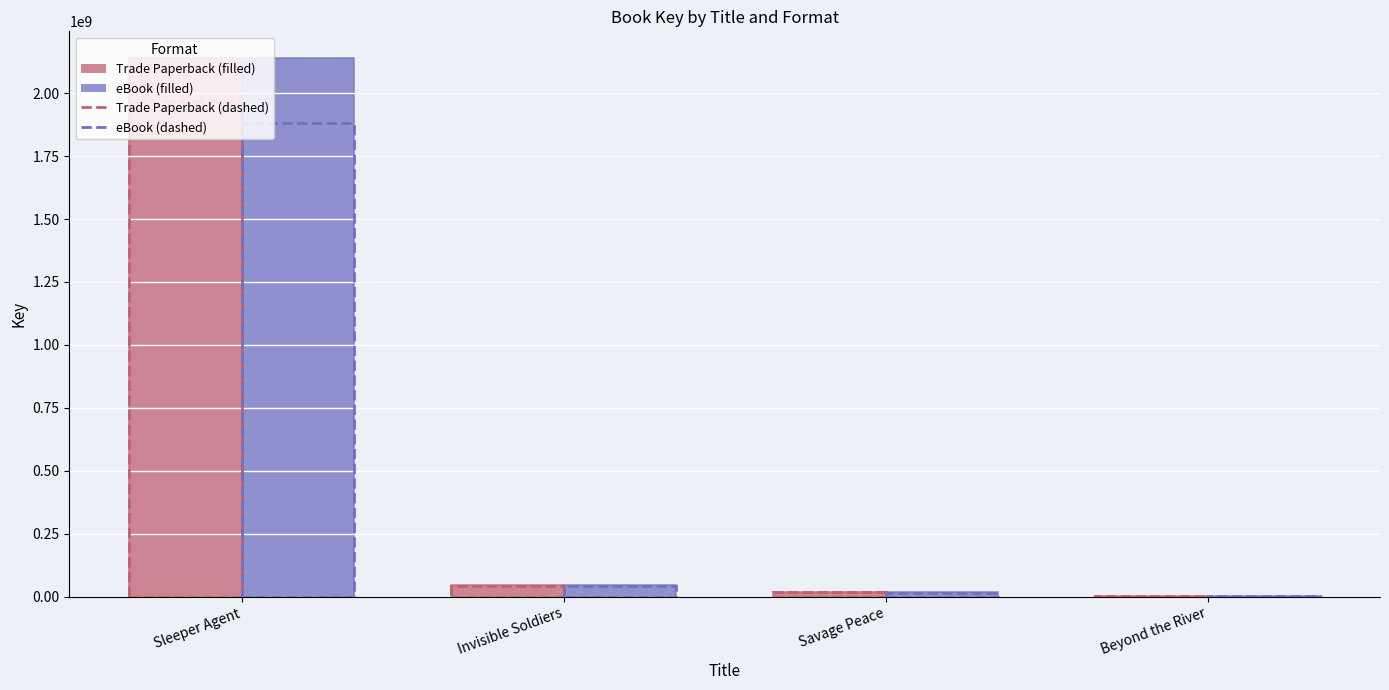

Which label corresponds to the largest value in the chart?

Sleeper Agent